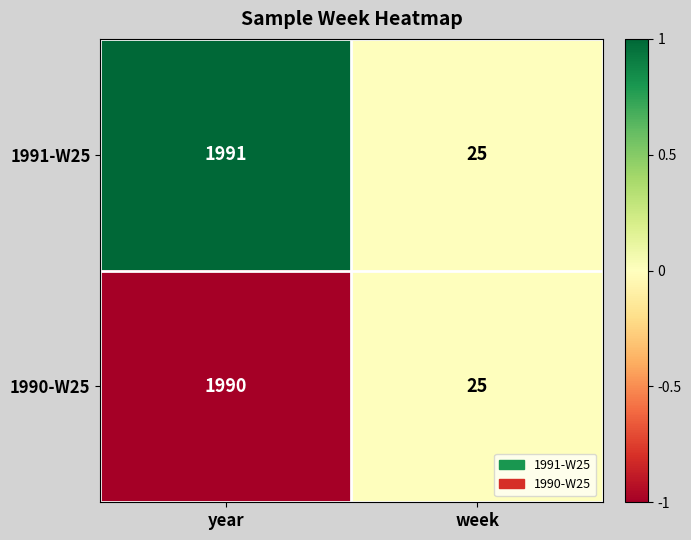

Which series has the largest total across all categories?

1991-W25